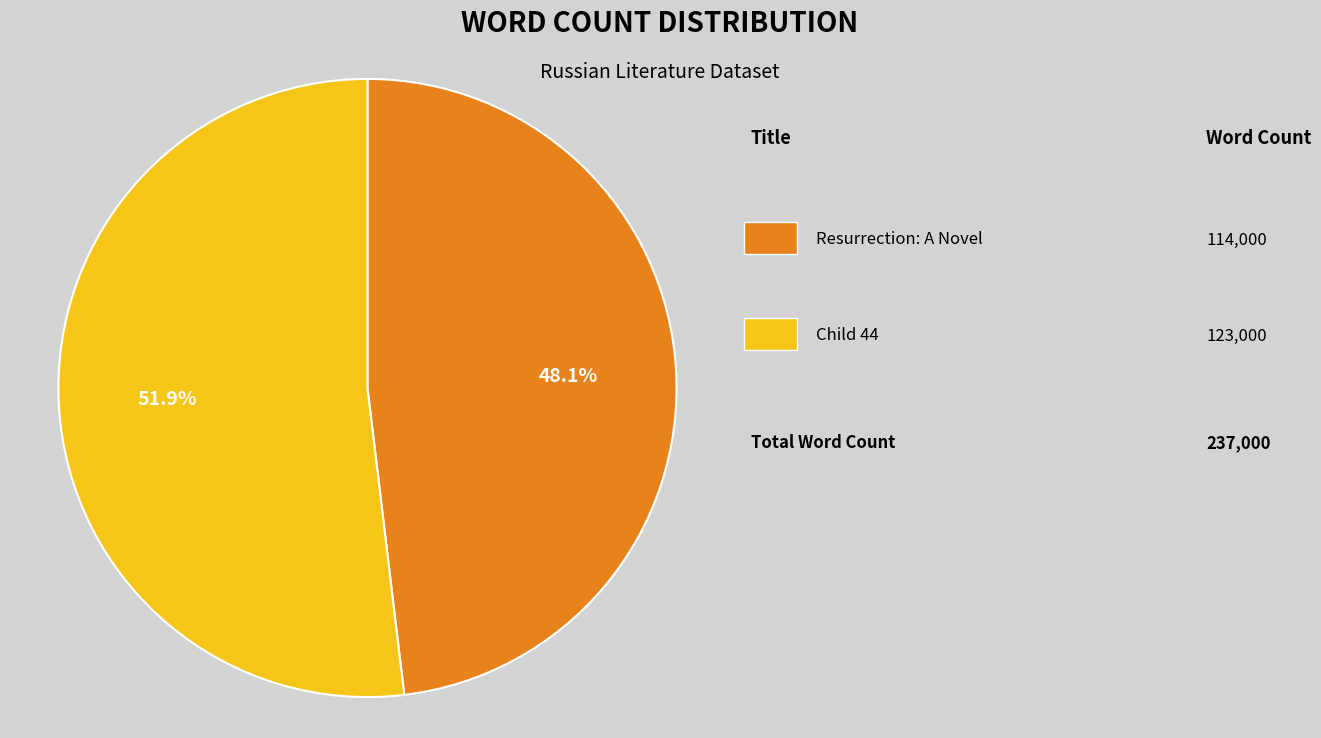

Does any single category account for the majority?

Yes